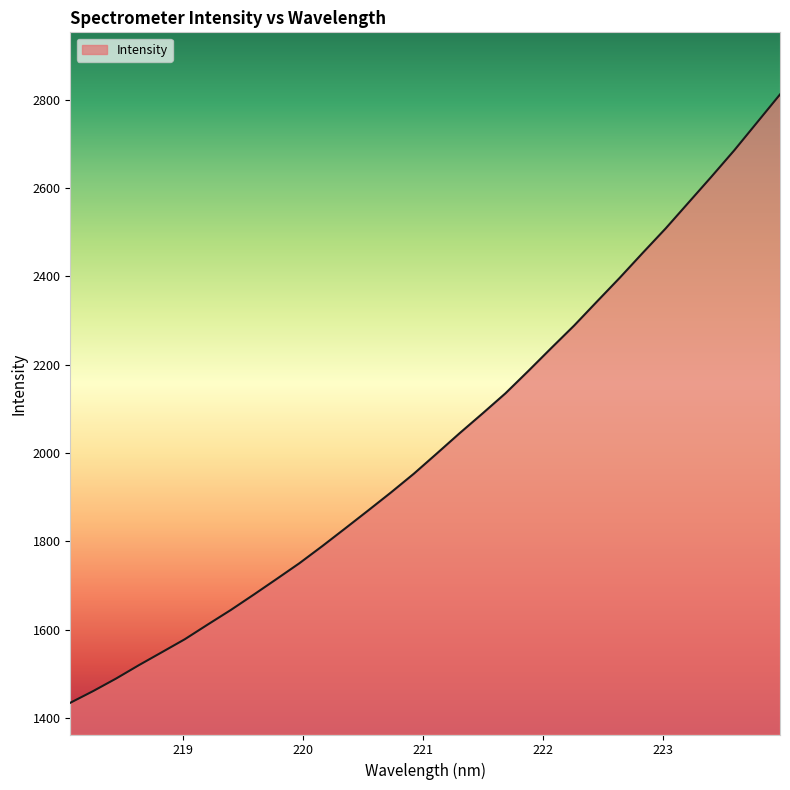

What is the smallest value displayed?

1434.9